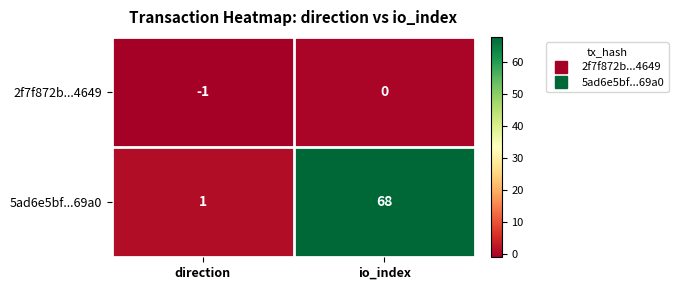

What is the sum of all 5ad6e5bf...69a0 values?

69